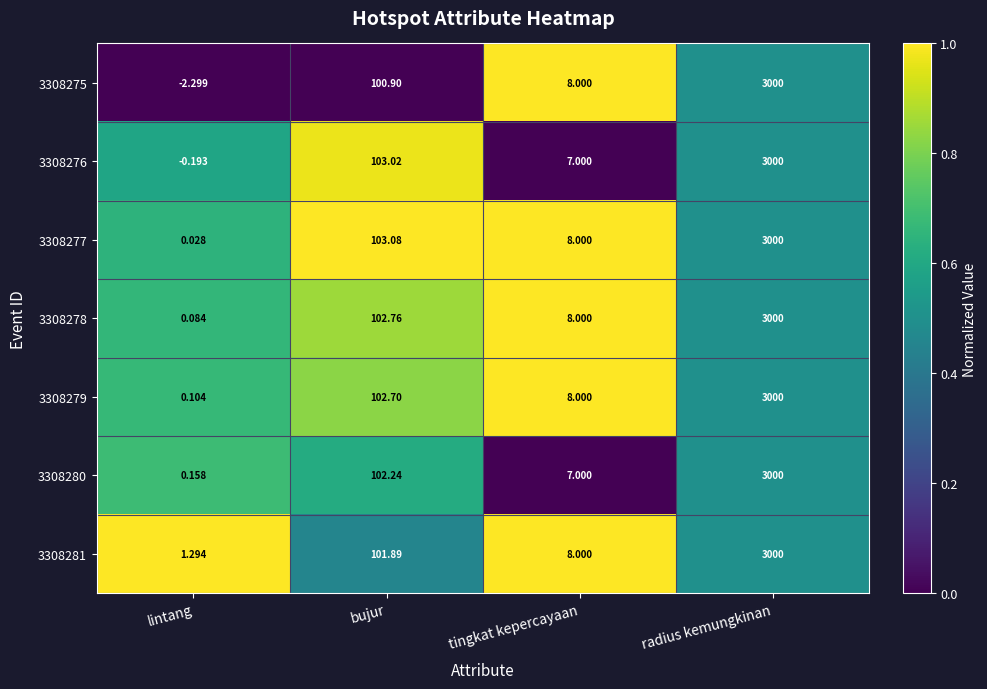

How many data points does each series have?

4